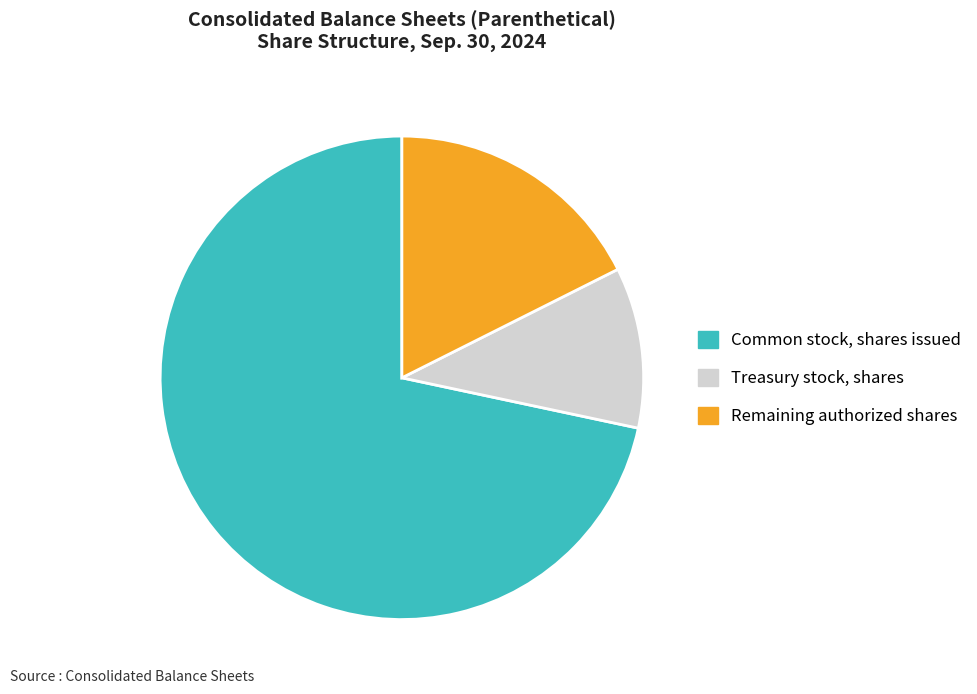

Rank the categories by value from lowest to highest.

Treasury stock, shares, Remaining authorized shares, Common stock, shares issued